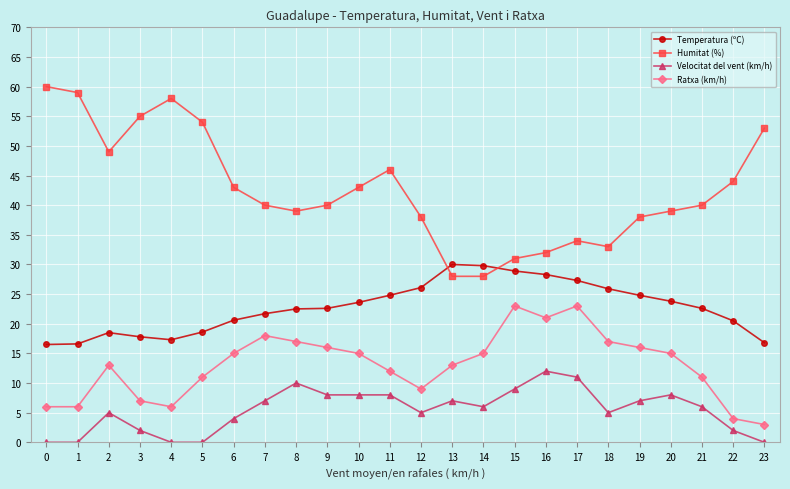

What is the value of the Velocitat del vent (km/h) point at the 7th from the left?

4.0